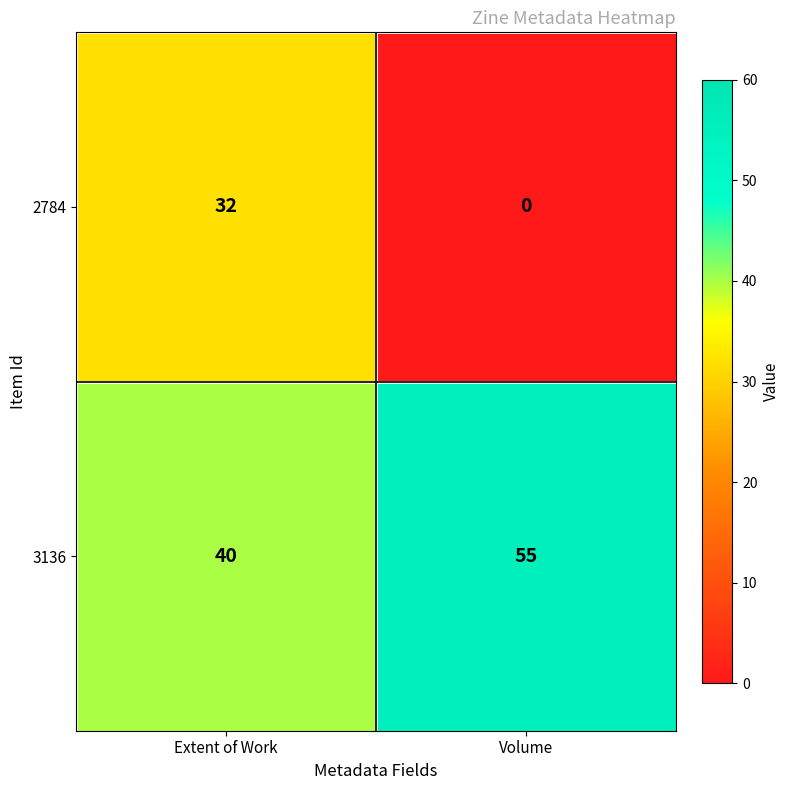

What is the maximum value shown in the chart?

55